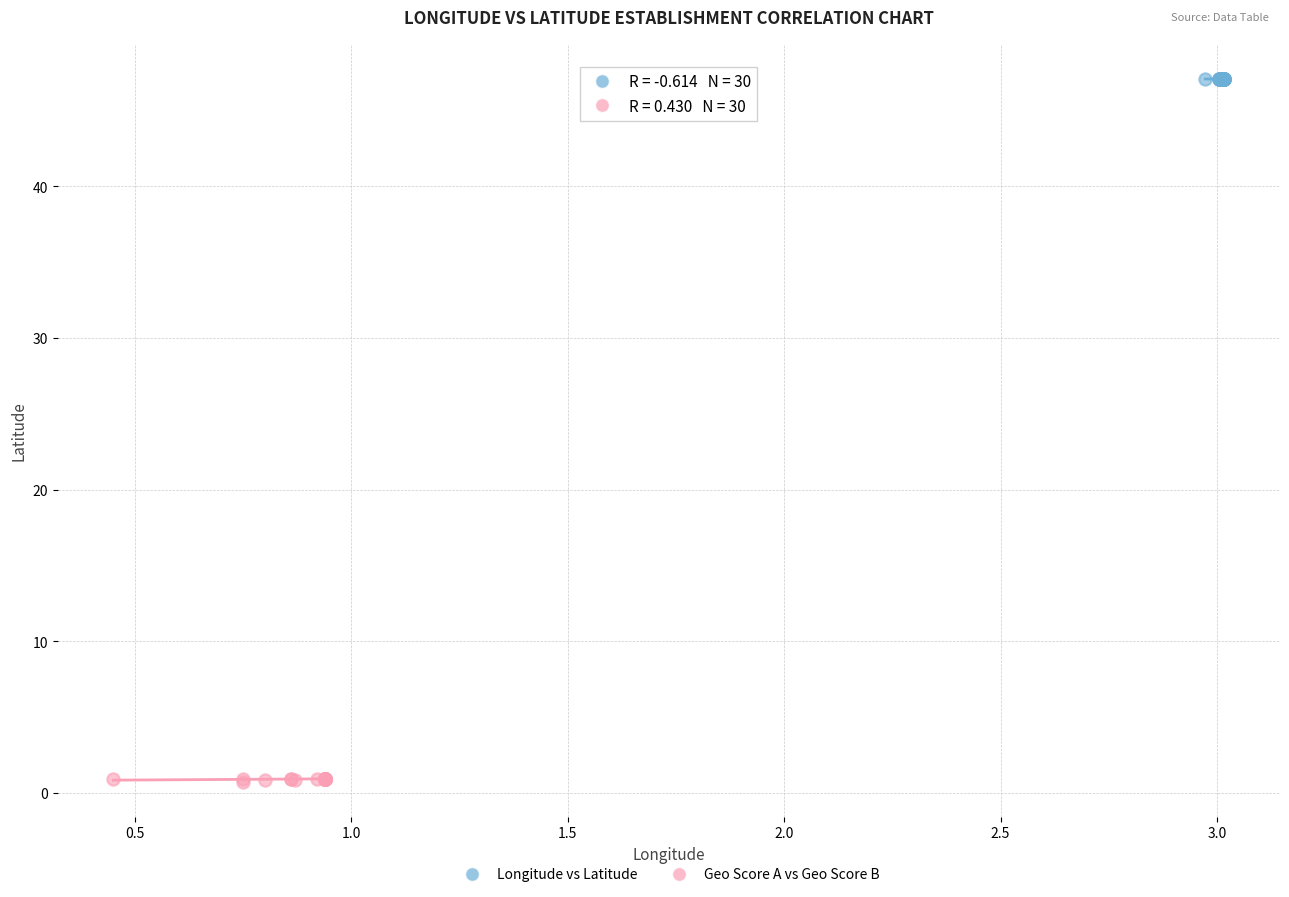

Which series has the widest spread of Y values?

Geo Score A vs Geo Score B